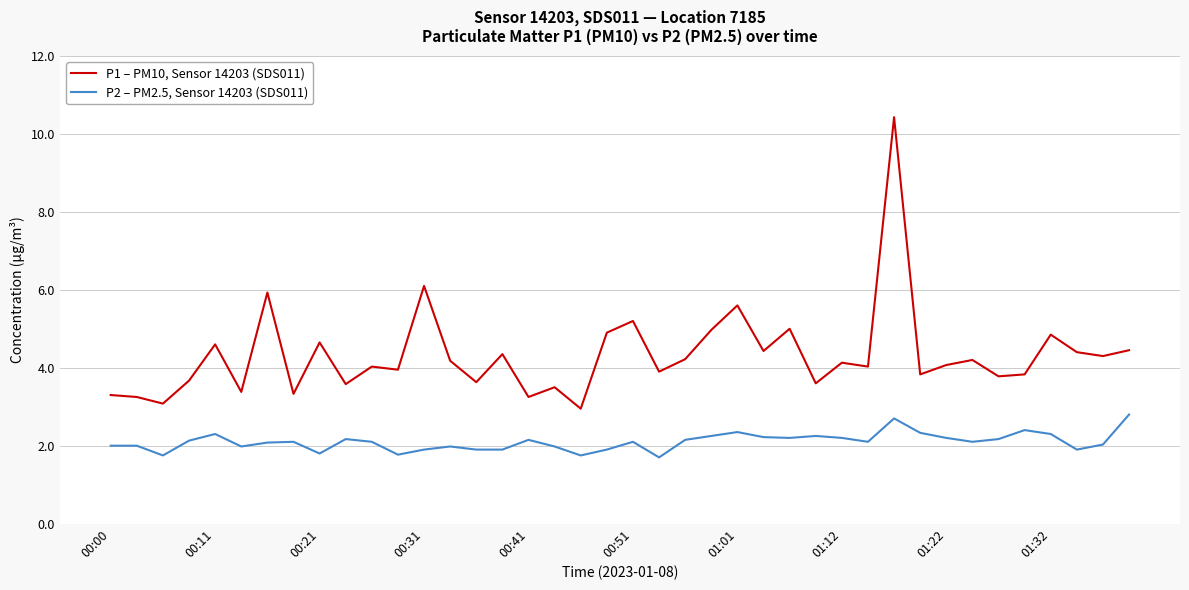

Which series has the largest total across all categories?

P1 – PM10, Sensor 14203 (SDS011)